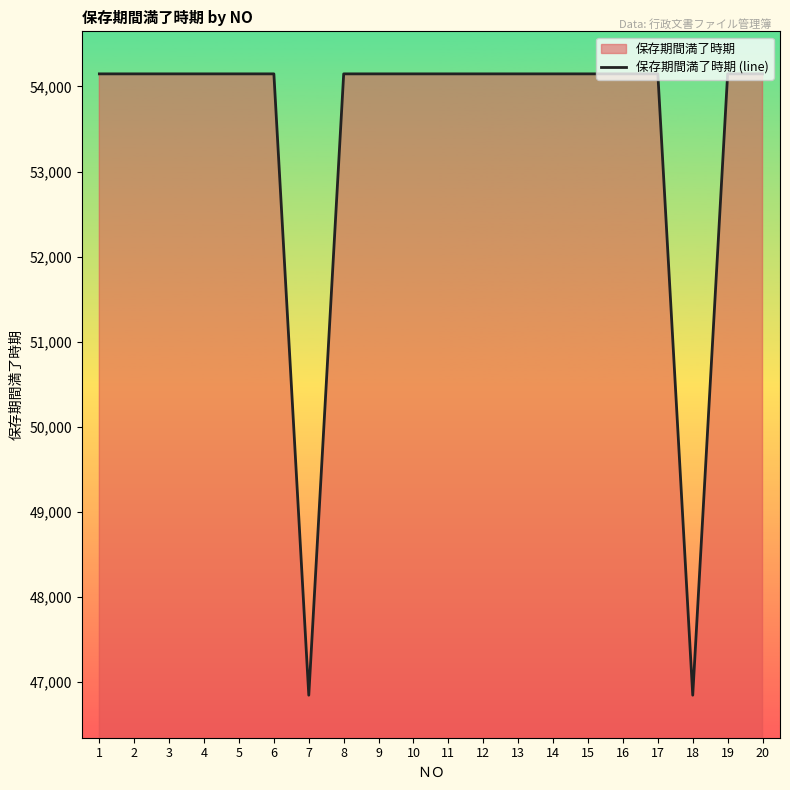

Rank the categories by value from lowest to highest.

7, 18, 1, 2, 3, 4, 5, 6, 8, 9, 10, 11, 12, 13, 14, 15, 16, 17, 19, 20